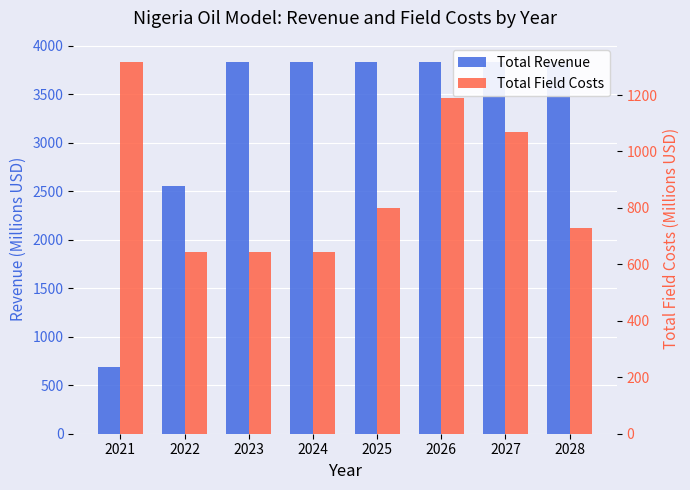

Reading left to right, what are all the values shown in this chart?

Total Revenue: 2021=684.4	2022=2555.0	2023=3832.5	2024=3832.5	2025=3832.5	2026=3832.5	2027=3832.5	2028=3832.5
Total Field Costs: 2021=1316.9	2022=643.7	2023=643.7	2024=643.7	2025=801.5	2026=1189.7	2027=1068.4	2028=728.7